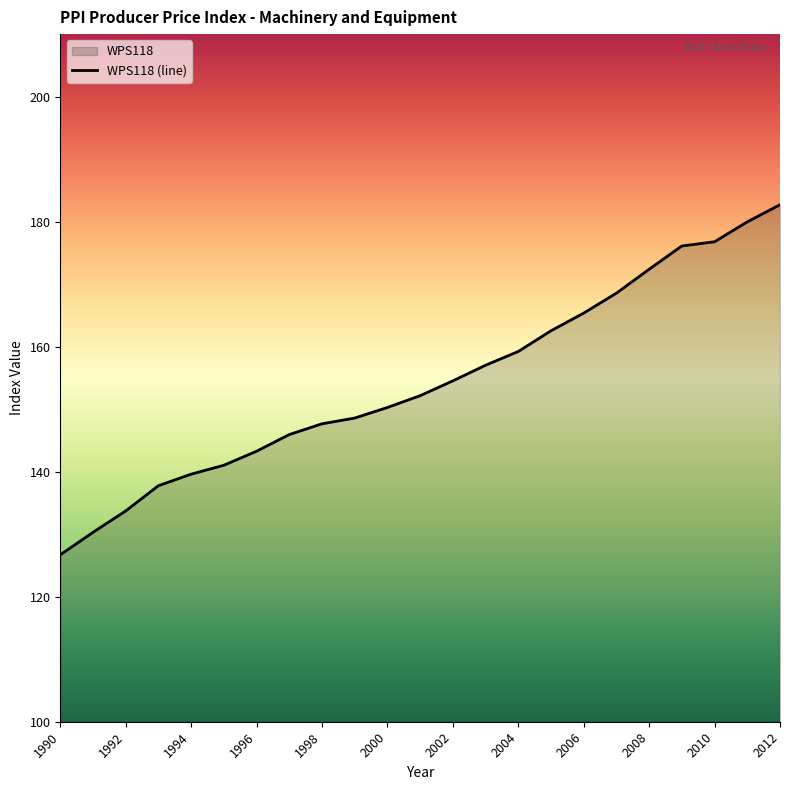

What is the difference between the maximum and minimum values?

56.0